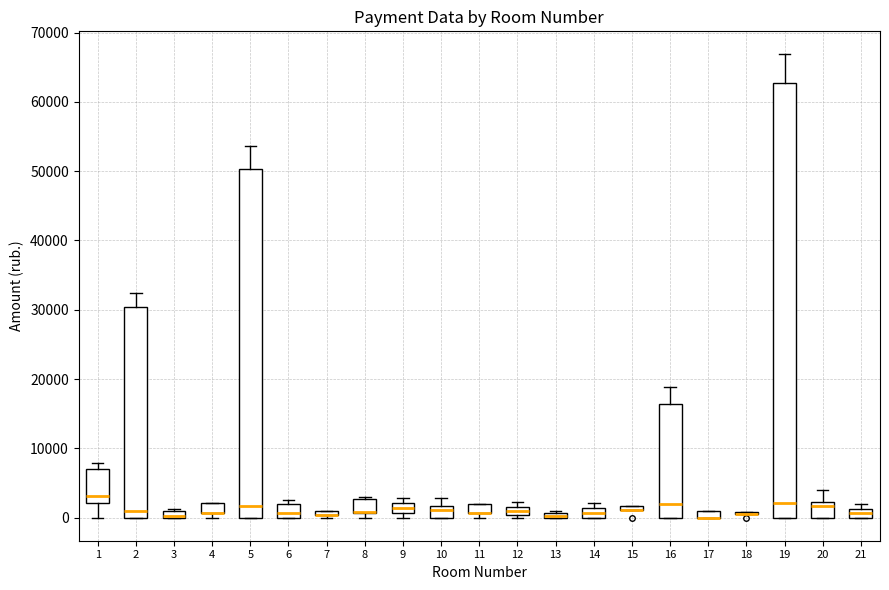

Where is the lower edge of the box at x = 20 on the y-axis? The values are not printed on the chart, so give them approximately, as read against the axis.

0